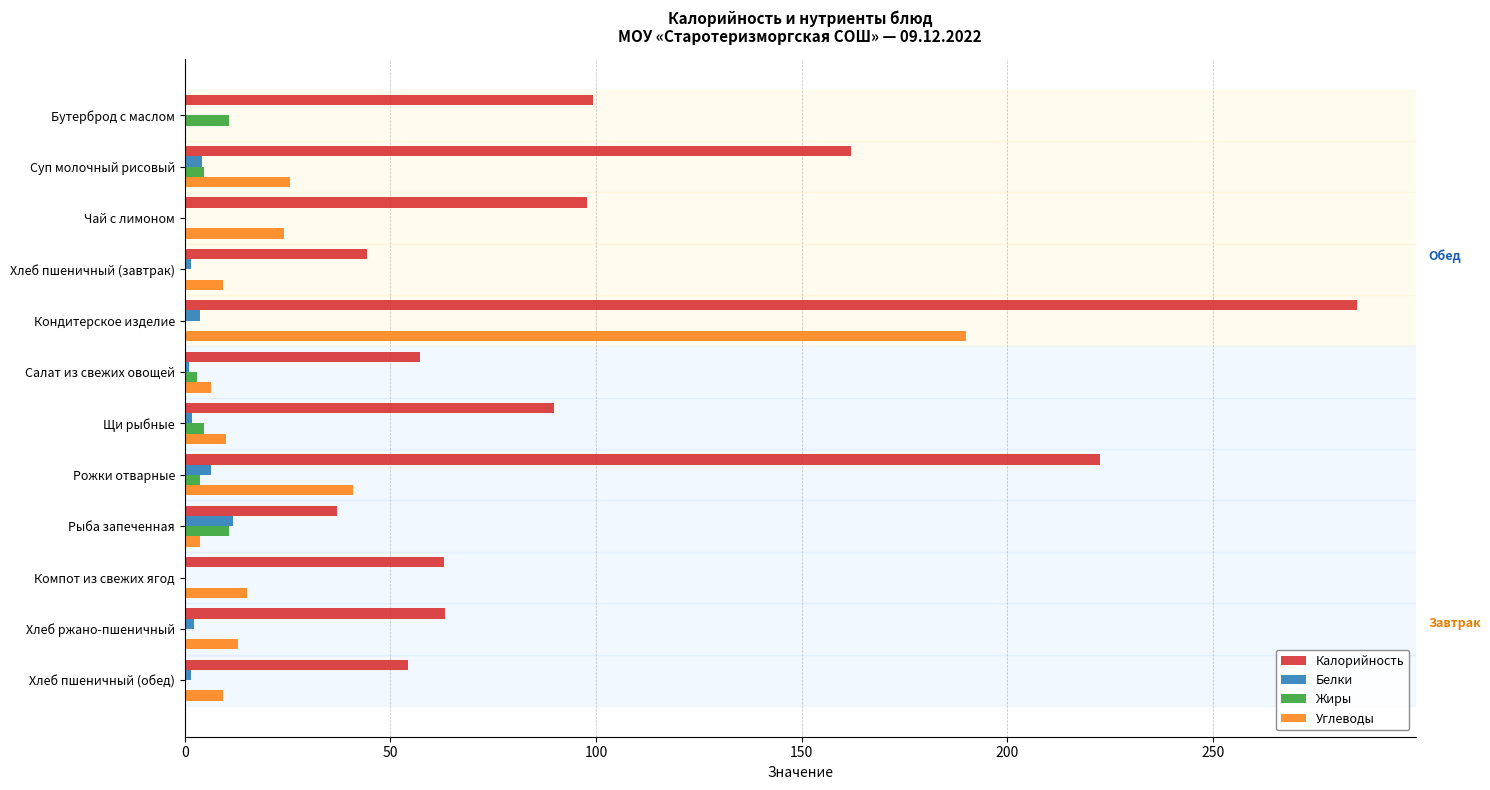

The Калорийность series shows 249.9 at Суп молочный рисовый. True or false?

False